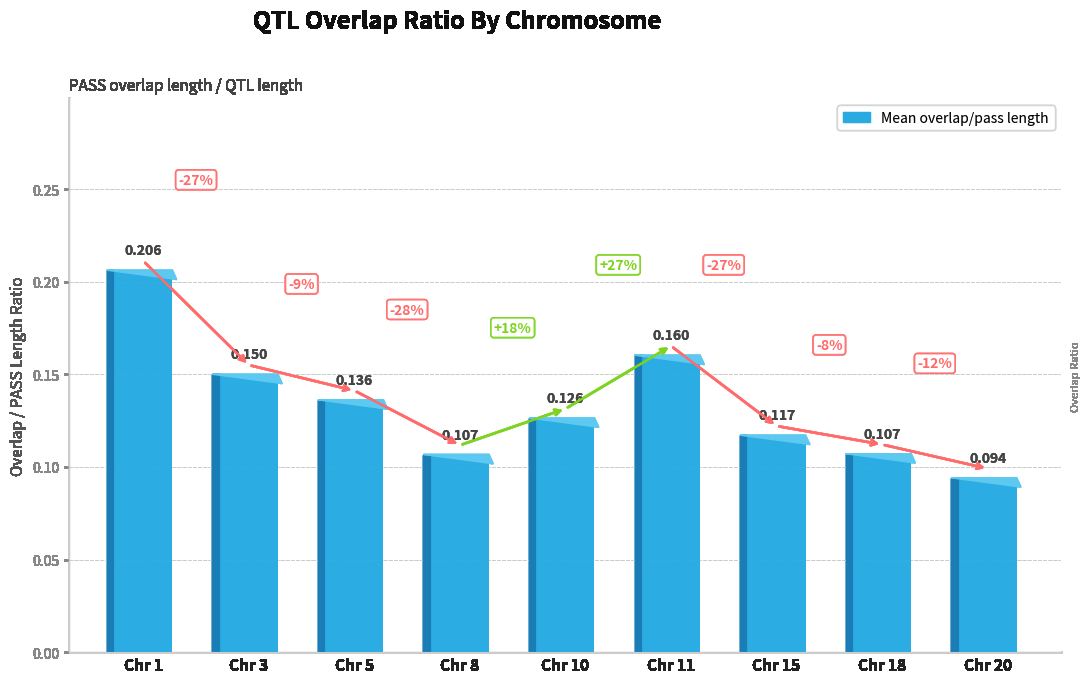

What is the sum of all values?

1.2